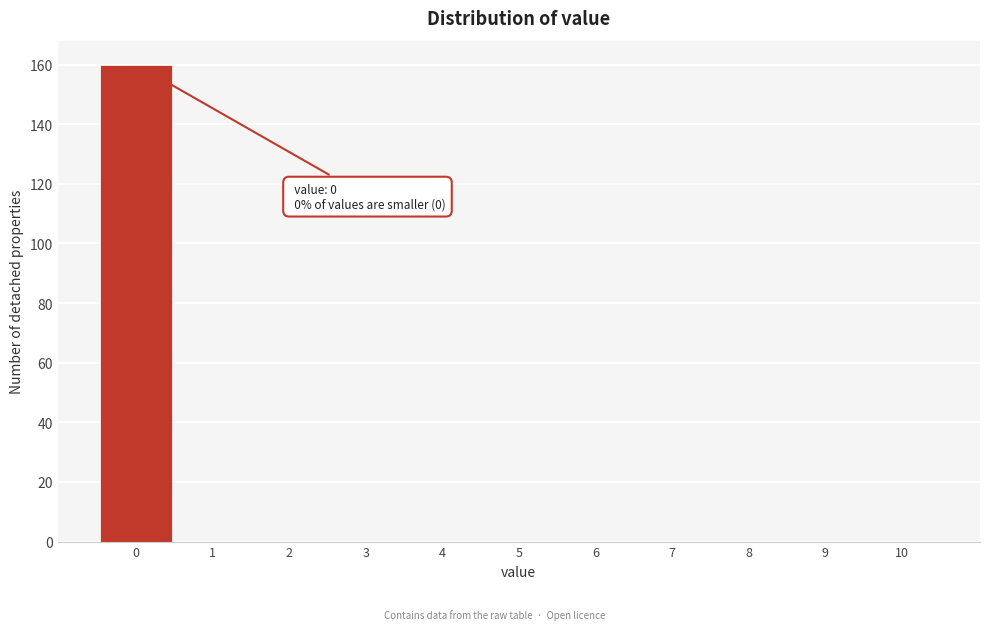

Over which range of the x-axis is the bar tallest?

-0.5 to 0.5